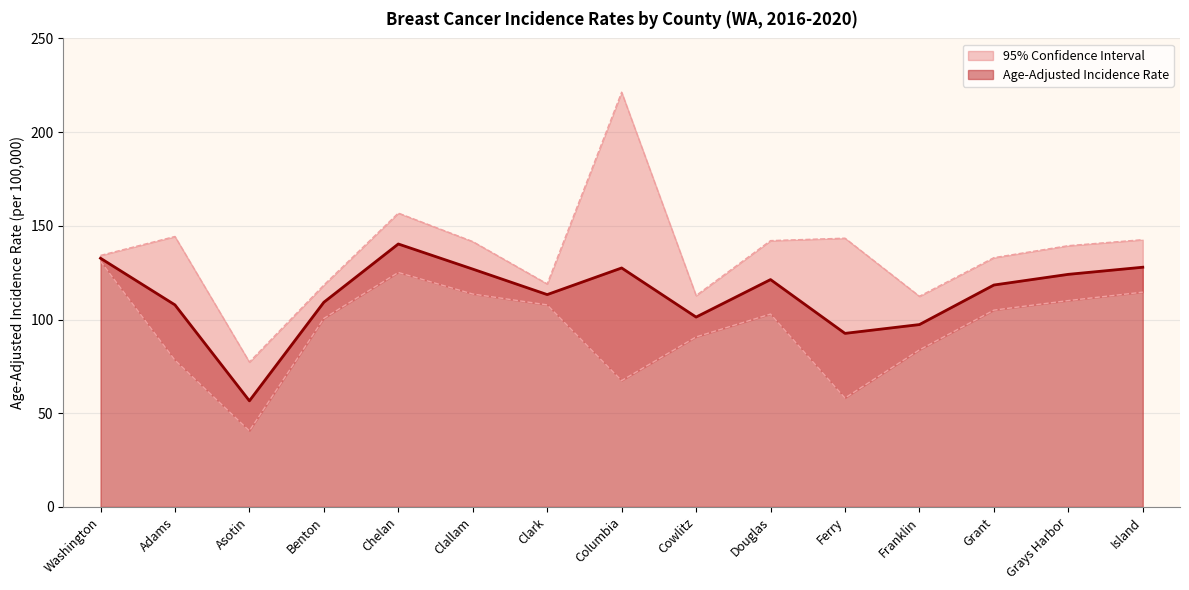

List the series in order of their peak value, lowest first.

Lower 95% CI, Age-Adjusted Incidence Rate, Upper 95% CI